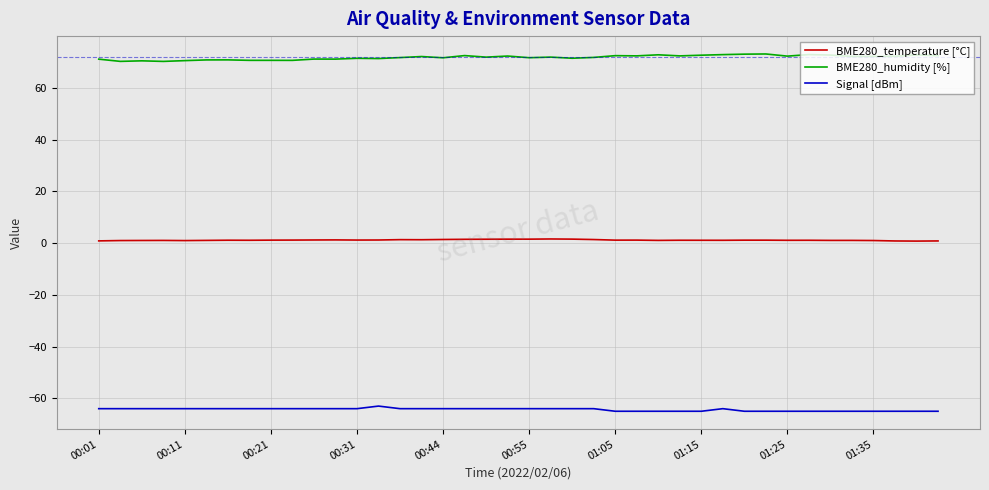

True or false: BME280_temperature [°C] and Signal [dBm] intersect in this chart.

False